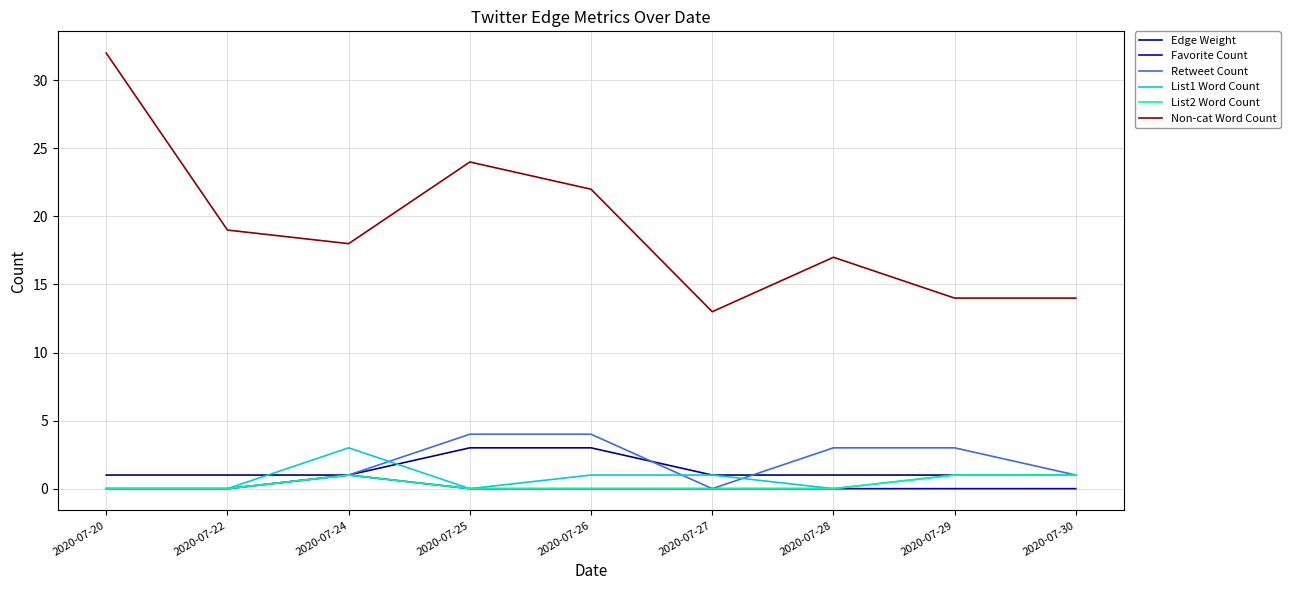

Count the number of categories in the chart.

9